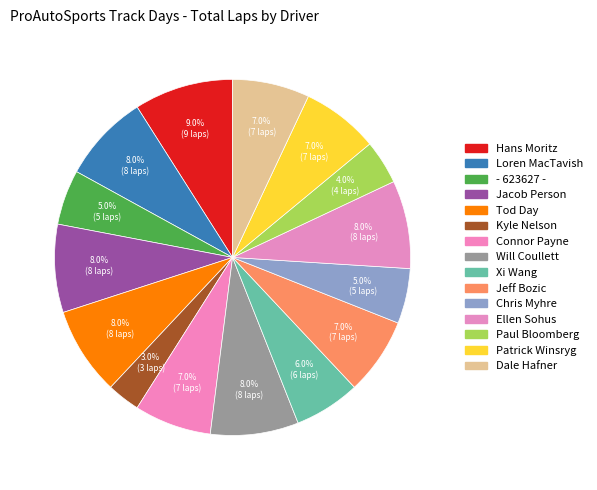

To the nearest percent, what percentage of the pie is Loren MacTavish?

8%